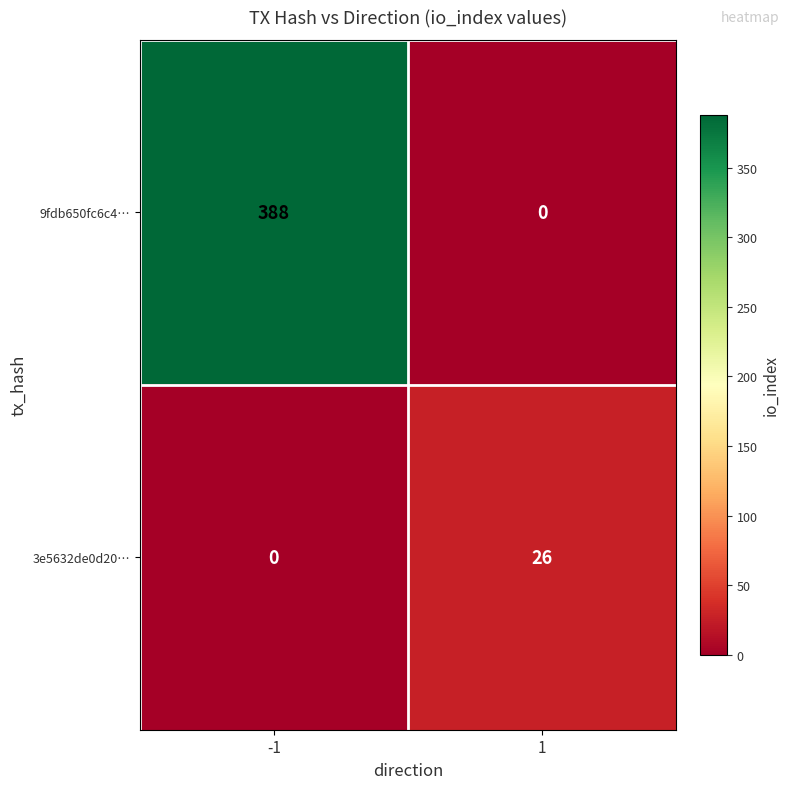

Reading left to right, list all the values displayed in this chart.

9fdb650fc6c4…: -1=388	1=0
3e5632de0d20…: -1=0	1=26